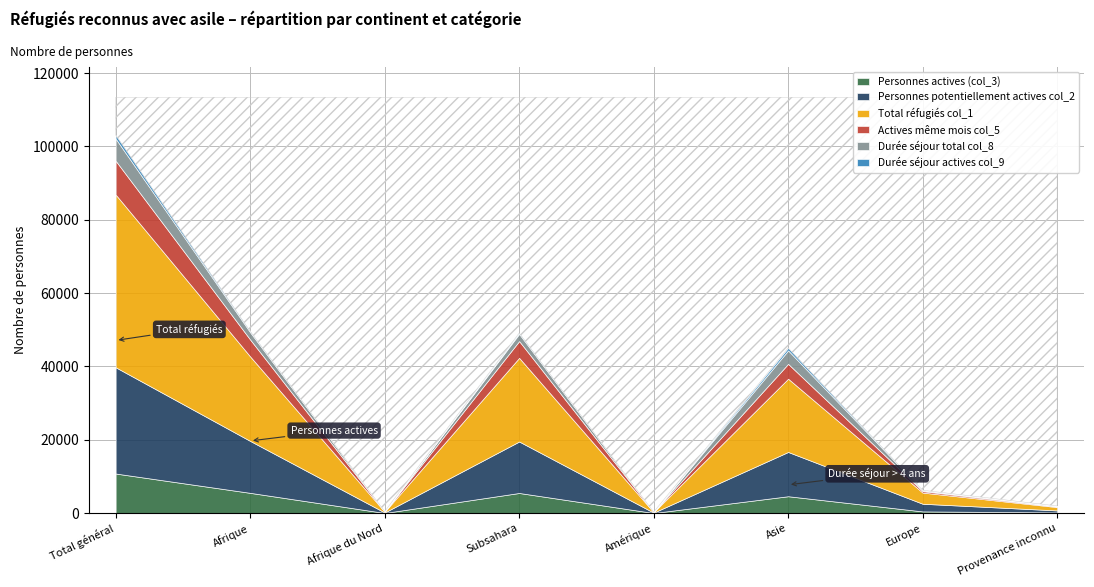

True or false: Durée séjour total col_8 has more than 1 interior local peaks.

True